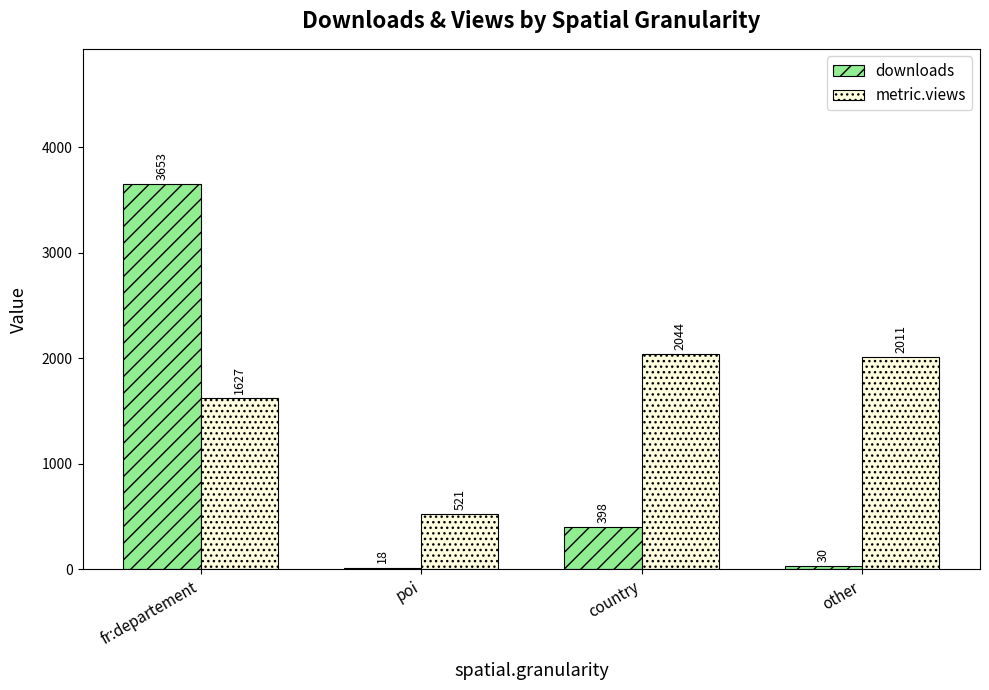

At how many categories does at least one series exceed 2792?

1